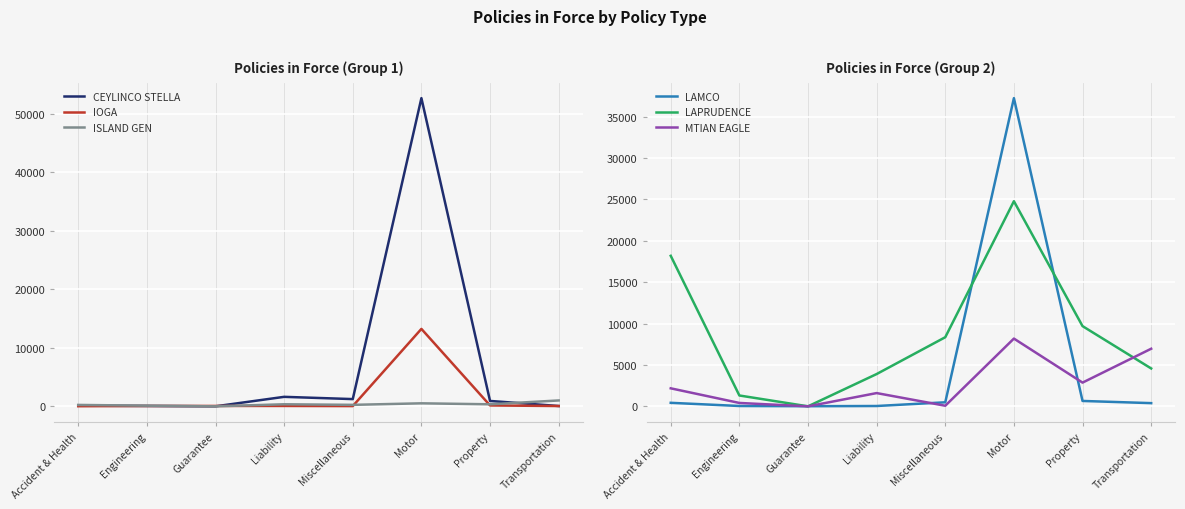

How many intersections are there between CEYLINCO STELLA and LAMCO?

4